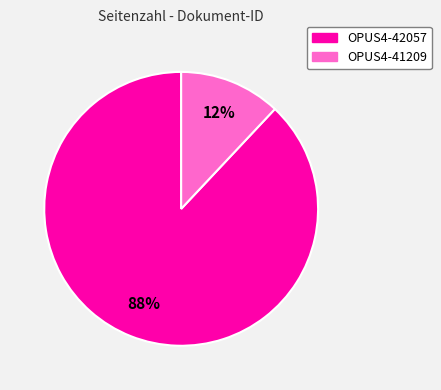

To the nearest percent, what percentage of the pie is OPUS4-42057?

88%